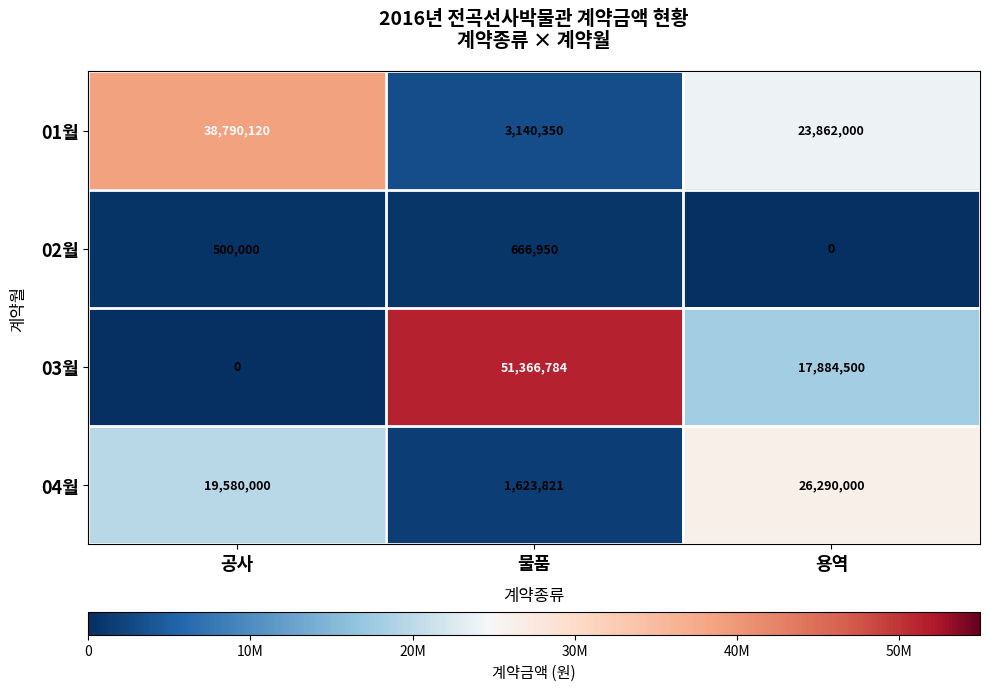

What is the total value across all series at 물품?

56797905